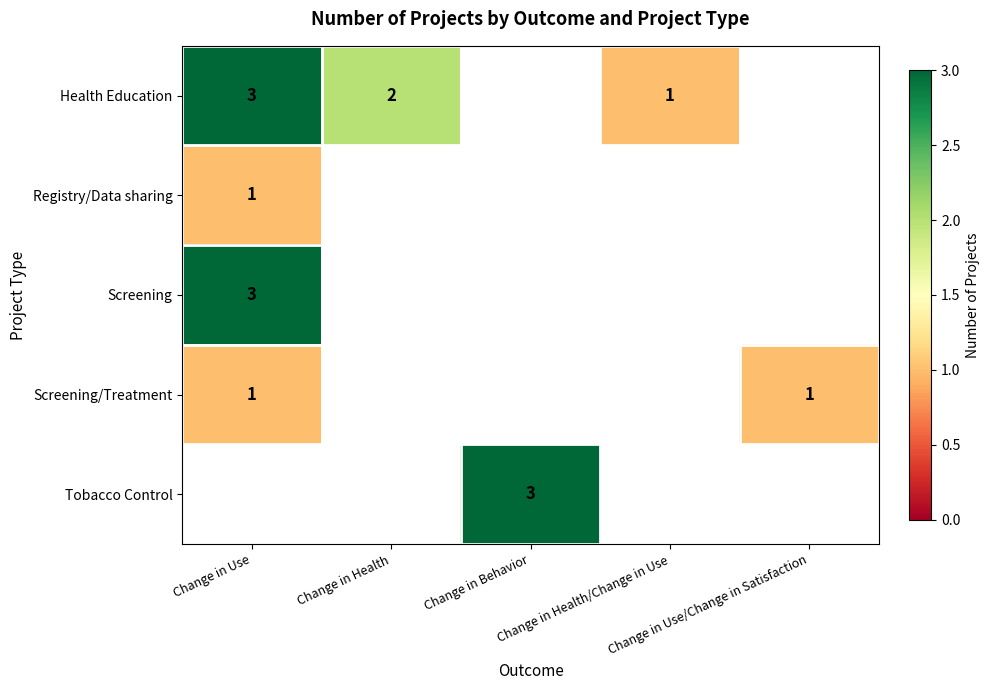

The value of Registry/Data sharing at Change in Use is 1.0. True or false?

True